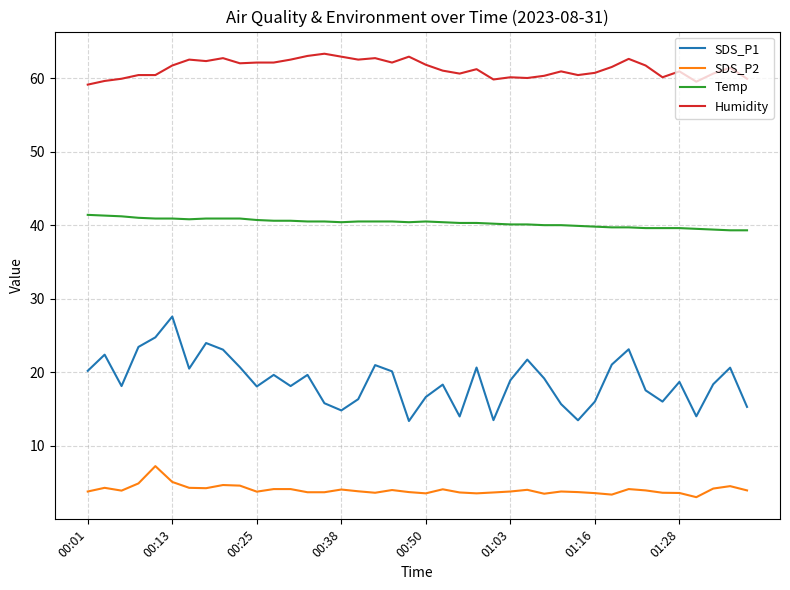

Rank the series by their maximum value, from highest to lowest.

Humidity, Temp, SDS_P1, SDS_P2